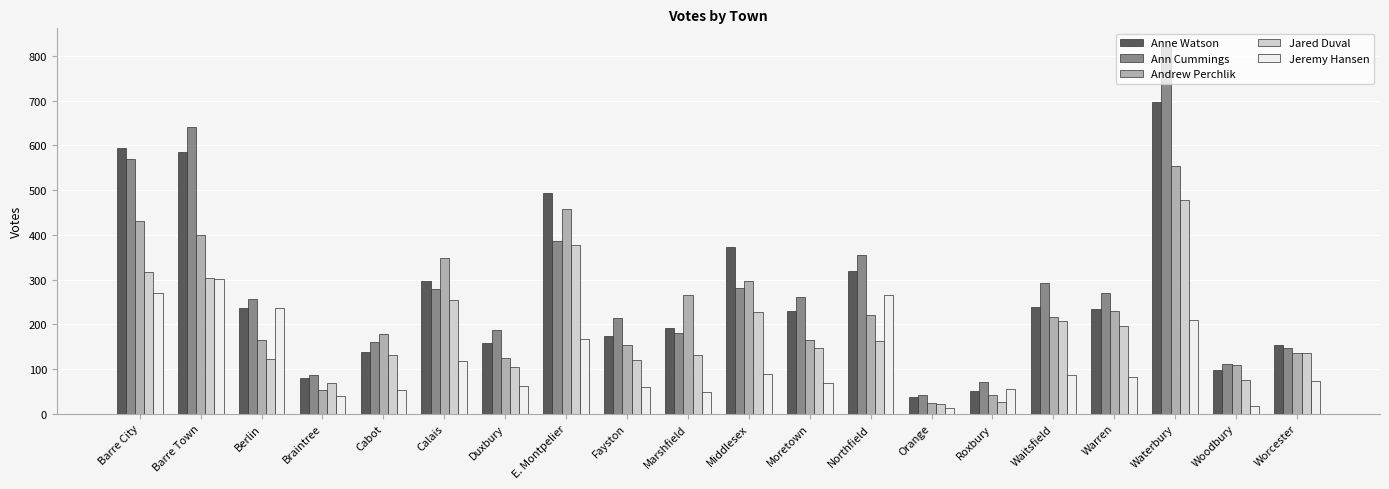

What is the smallest value displayed?

12